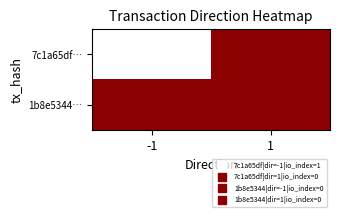

Between -1 and 1, which series saw the biggest shift?

7c1a65df…